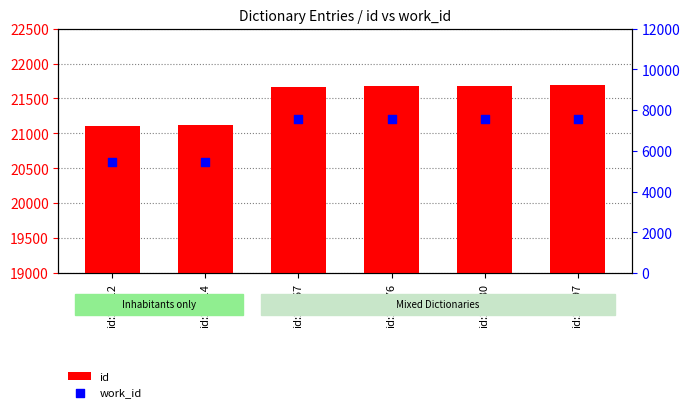

Is the value of id at id:21676 greater than the value of work_id at id:21112?

Yes